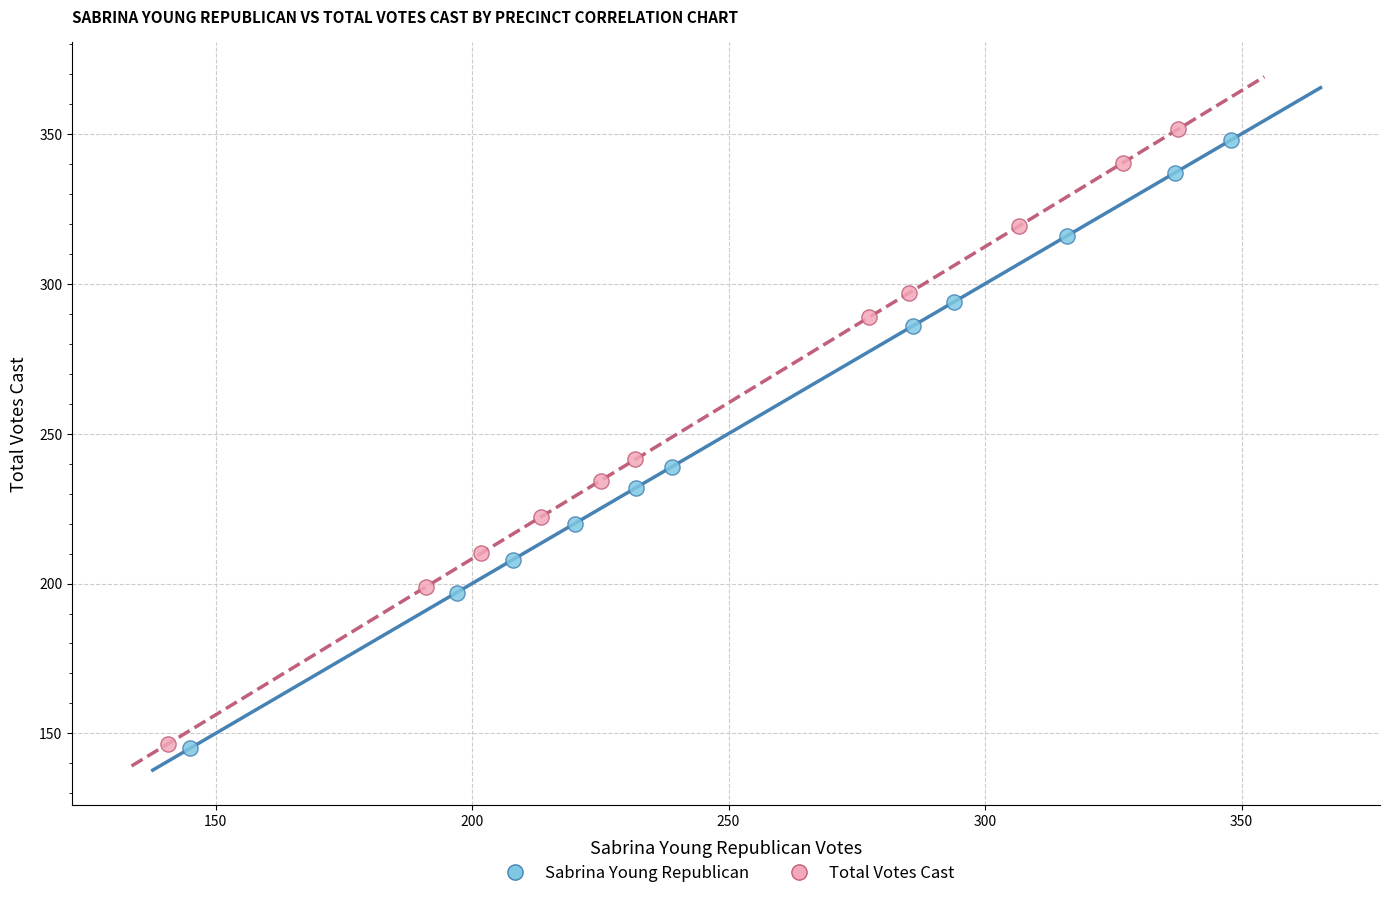

Which series has the largest Y range (max minus min)?

Total Votes Cast